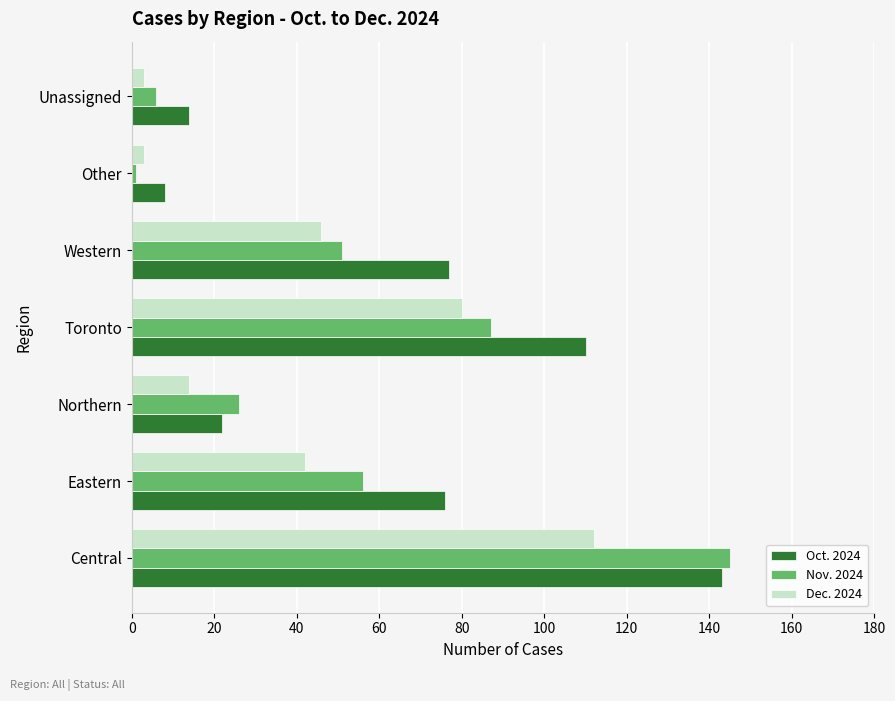

Count the number of data series in this chart.

3